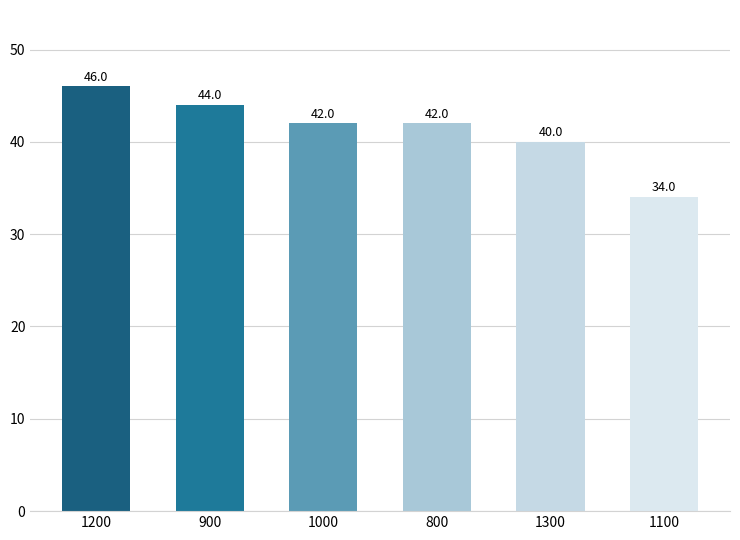

Between 1000 and 1100, which is larger?

1000